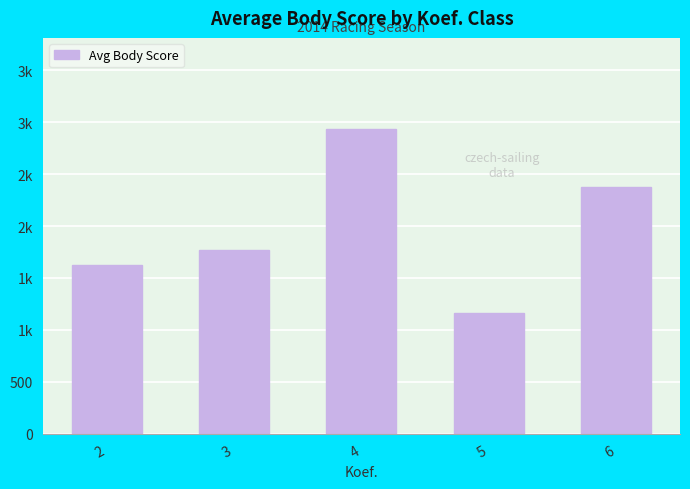

Between 5 and 4, which is larger?

4